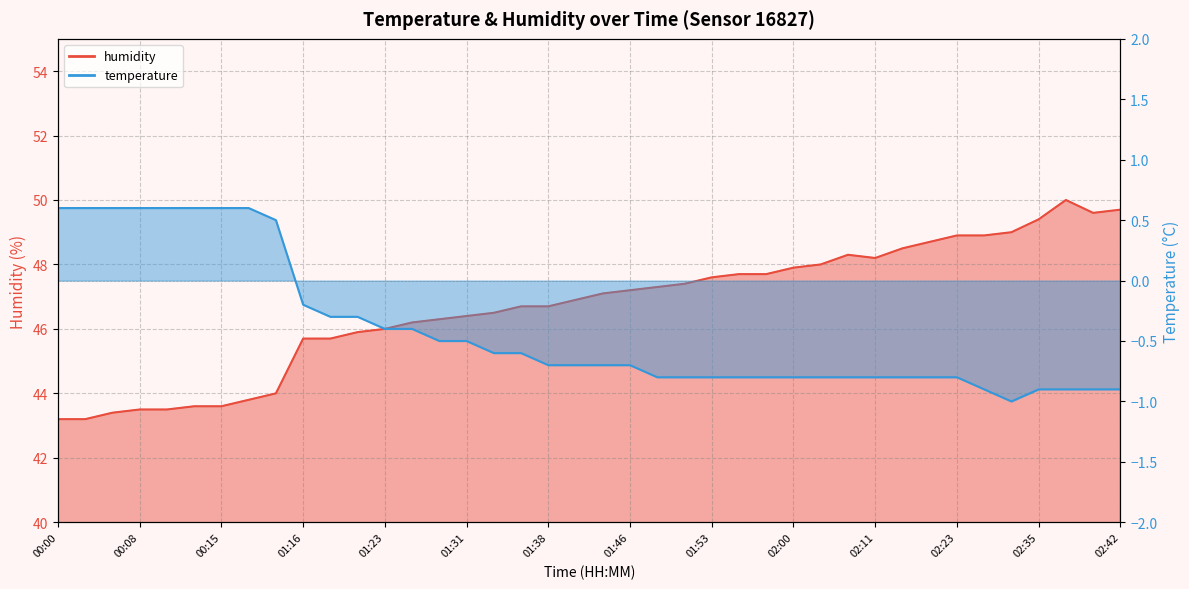

Read the value at 01:43.

47.1